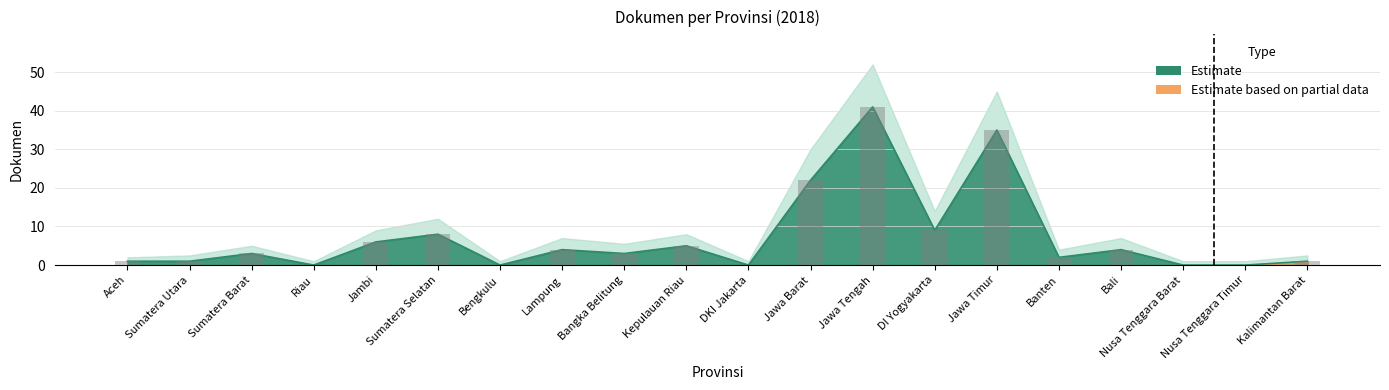

Where does the Upper Bound series first go above 3?

Jambi